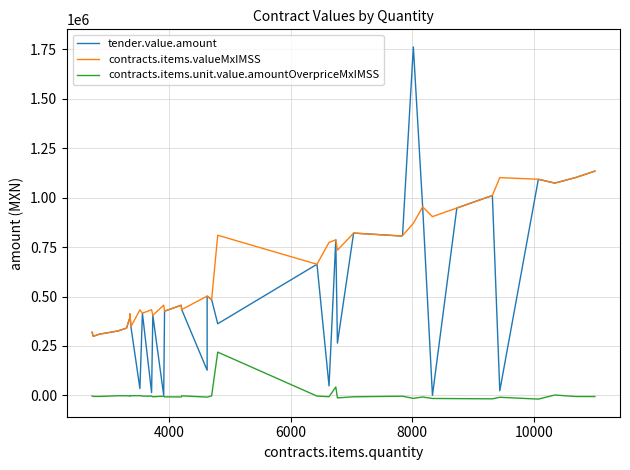

How many values in the contracts.items.valueMxIMSS series exceed 501921?

18